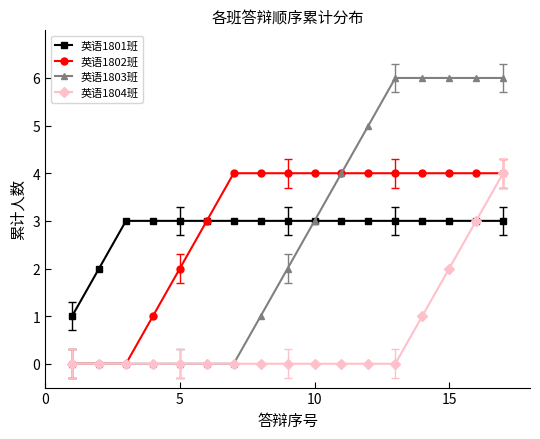

What is the value of the 英语1801班 point at the 16th from the left?

3